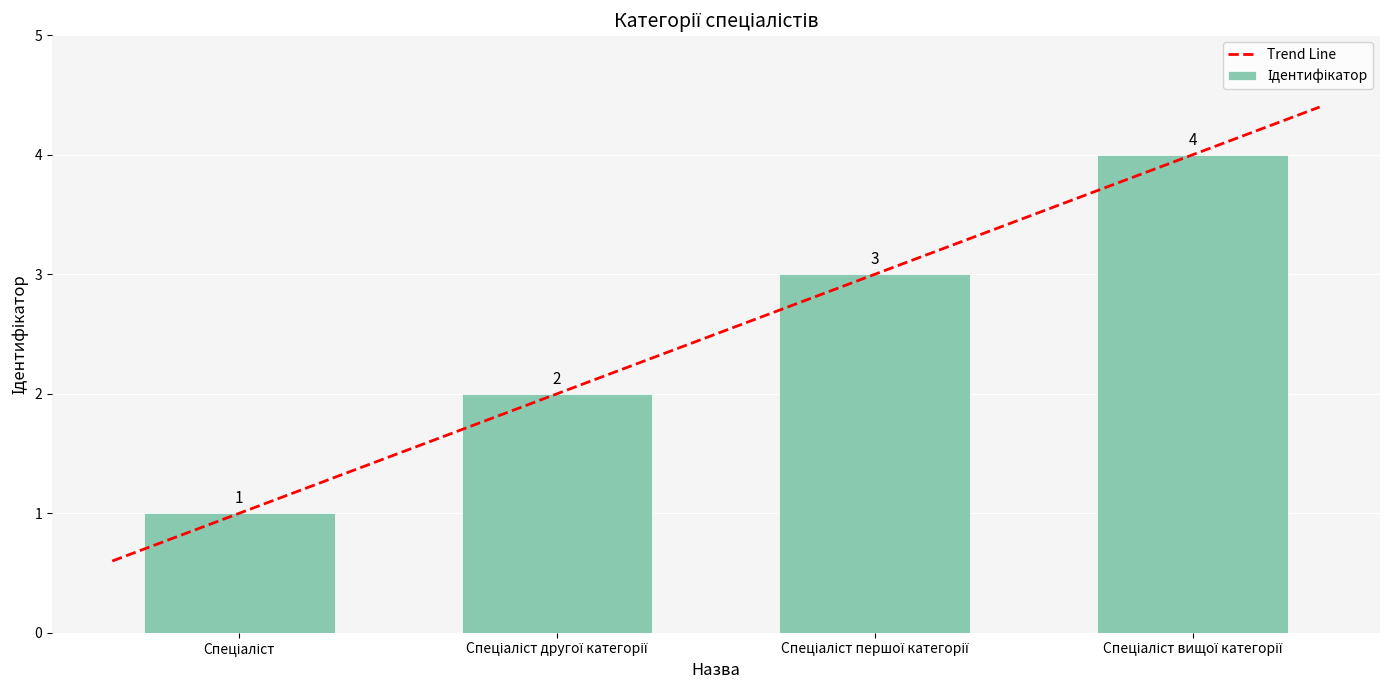

Rank the categories by value from highest to lowest.

Спеціаліст вищої категорії, Спеціаліст першої категорії, Спеціаліст другої категорії, Спеціаліст